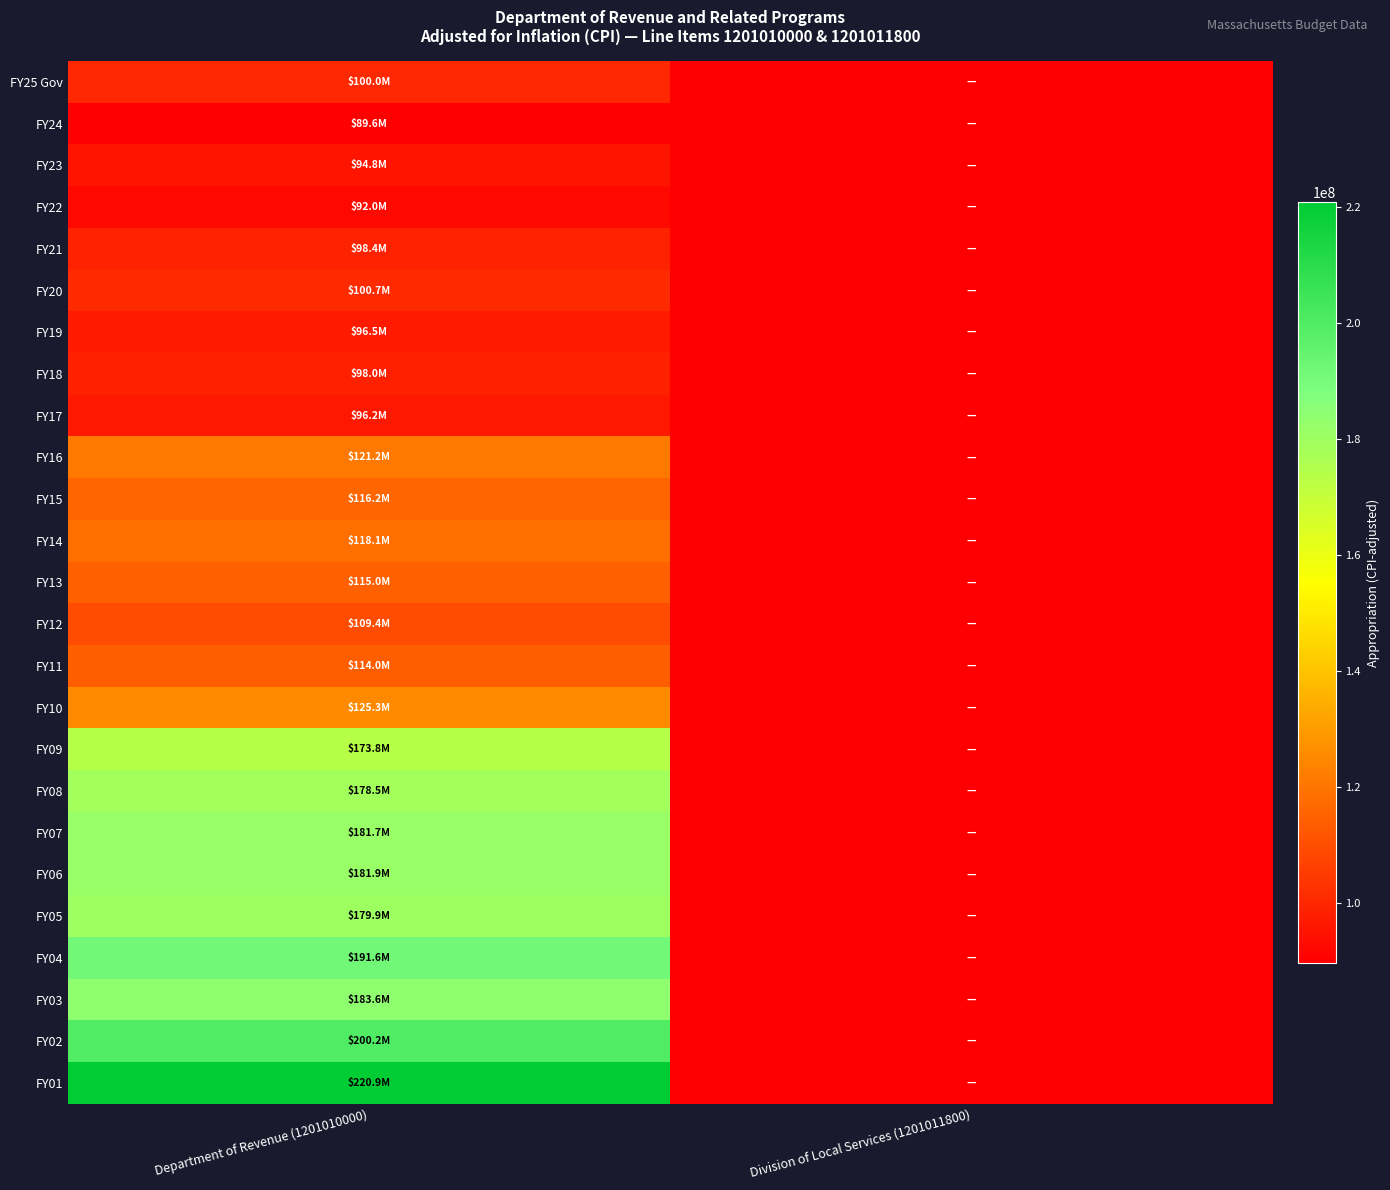

Reading right to left, list all the values displayed in this chart.

FY25 Gov: Division of Local Services (1201011800)=0	Department of Revenue (1201010000)=100013967
FY24: Division of Local Services (1201011800)=0	Department of Revenue (1201010000)=89604287
FY23: Division of Local Services (1201011800)=0	Department of Revenue (1201010000)=94752905
FY22: Division of Local Services (1201011800)=0	Department of Revenue (1201010000)=92023194
FY21: Division of Local Services (1201011800)=0	Department of Revenue (1201010000)=98398062
FY20: Division of Local Services (1201011800)=0	Department of Revenue (1201010000)=100666322
FY19: Division of Local Services (1201011800)=0	Department of Revenue (1201010000)=96542691
FY18: Division of Local Services (1201011800)=0	Department of Revenue (1201010000)=98041931
FY17: Division of Local Services (1201011800)=0	Department of Revenue (1201010000)=96238358
FY16: Division of Local Services (1201011800)=0	Department of Revenue (1201010000)=121197138
FY15: Division of Local Services (1201011800)=0	Department of Revenue (1201010000)=116161118
FY14: Division of Local Services (1201011800)=0	Department of Revenue (1201010000)=118063031
FY13: Division of Local Services (1201011800)=0	Department of Revenue (1201010000)=115045547
FY12: Division of Local Services (1201011800)=0	Department of Revenue (1201010000)=109413062
FY11: Division of Local Services (1201011800)=0	Department of Revenue (1201010000)=114025955
FY10: Division of Local Services (1201011800)=0	Department of Revenue (1201010000)=125295768
FY09: Division of Local Services (1201011800)=0	Department of Revenue (1201010000)=173786985
FY08: Division of Local Services (1201011800)=0	Department of Revenue (1201010000)=178518078
FY07: Division of Local Services (1201011800)=0	Department of Revenue (1201010000)=181667141
FY06: Division of Local Services (1201011800)=0	Department of Revenue (1201010000)=181874192
FY05: Division of Local Services (1201011800)=0	Department of Revenue (1201010000)=179912019
FY04: Division of Local Services (1201011800)=0	Department of Revenue (1201010000)=191646630
FY03: Division of Local Services (1201011800)=0	Department of Revenue (1201010000)=183577519
FY02: Division of Local Services (1201011800)=0	Department of Revenue (1201010000)=200247024
FY01: Division of Local Services (1201011800)=0	Department of Revenue (1201010000)=220868807